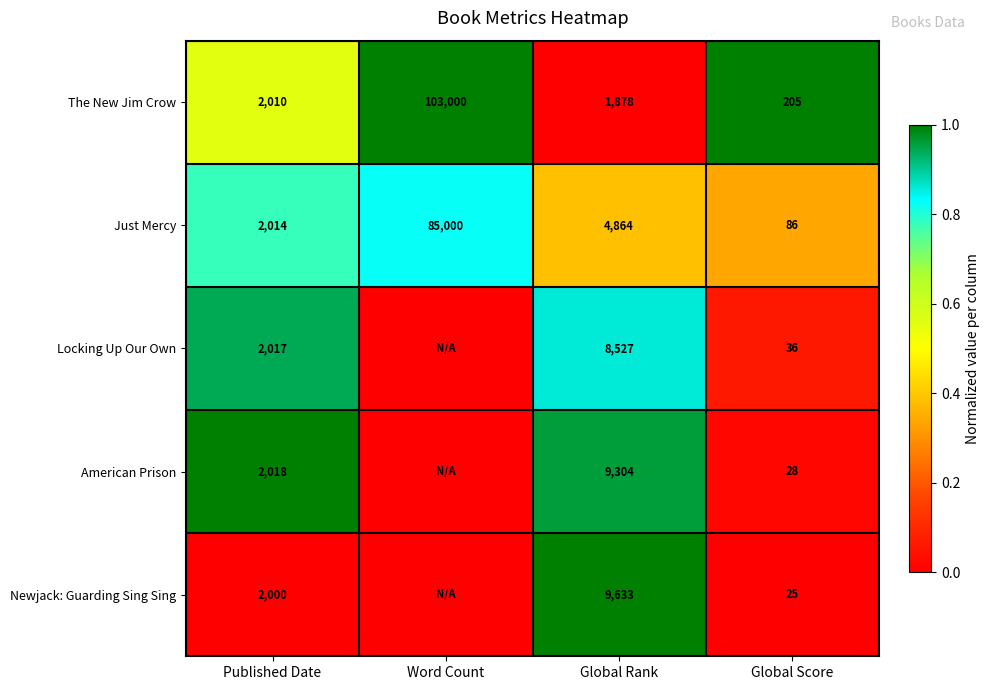

At Global Rank, list the series in order from smallest to largest.

The New Jim Crow, Just Mercy, Locking Up Our Own, American Prison, Newjack: Guarding Sing Sing